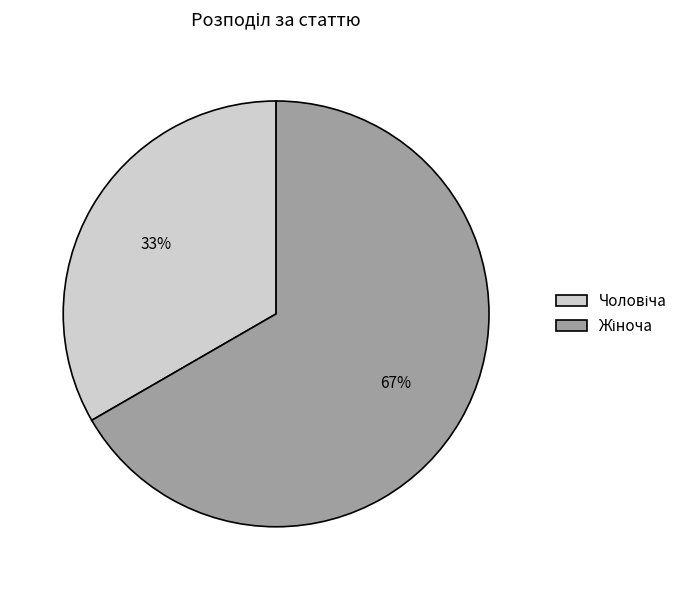

To the nearest percent, what is the average slice percentage?

50%